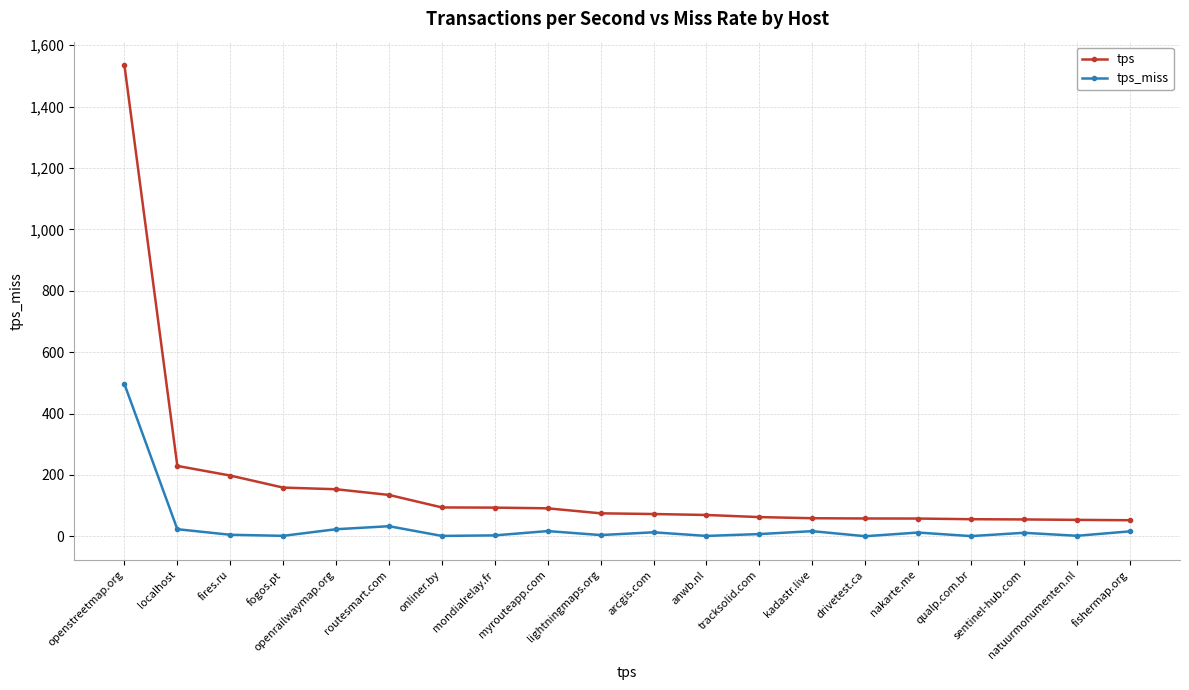

How many data points in tps are less than 74?

10